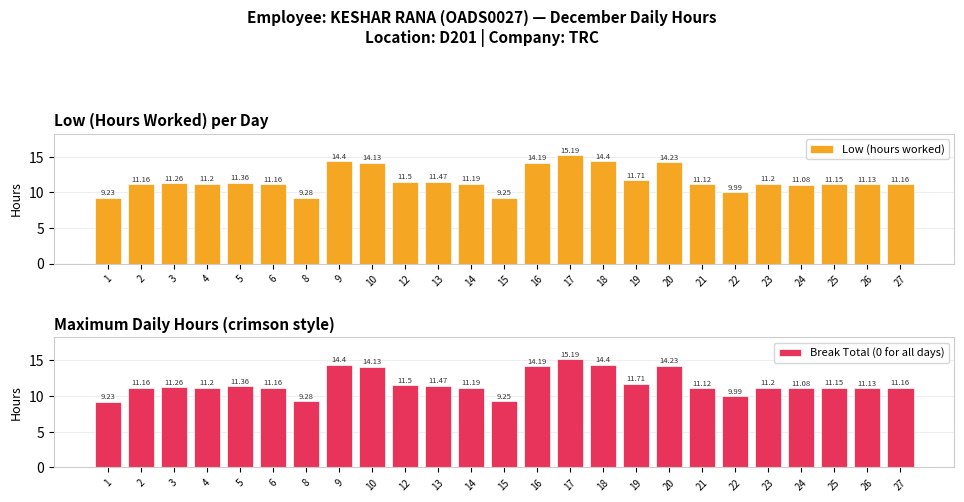

What is the difference between the second highest and second lowest values in the Low (hours worked) series?

5.2